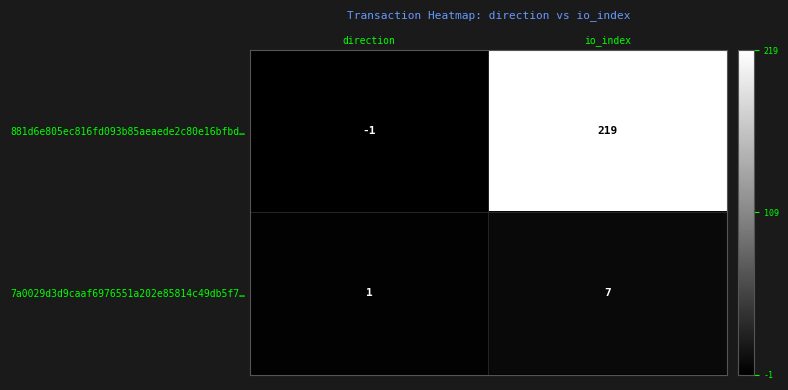

Rank the series by their maximum value, from lowest to highest.

7a0029d3d9caaf6976551a202e85814c49db5f7…, 881d6e805ec816fd093b85aeaede2c80e16bfbd…